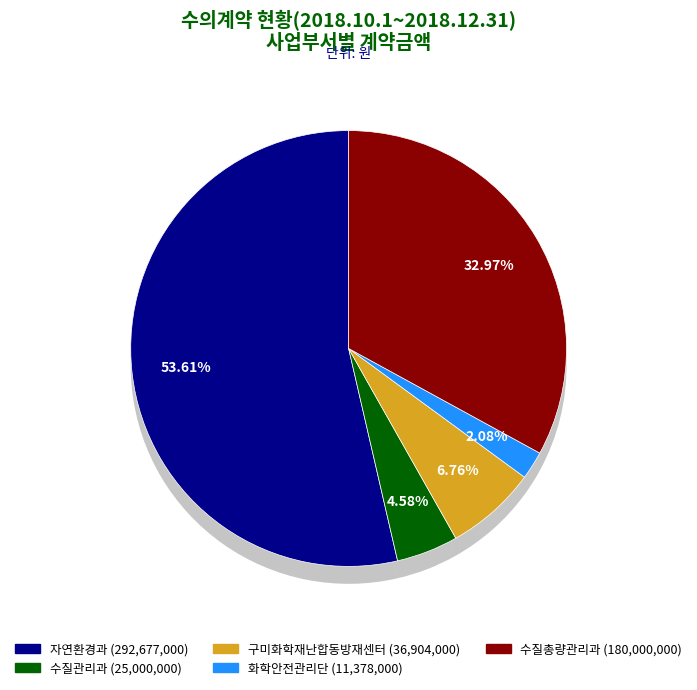

To the nearest percent, what is the average slice percentage?

20%